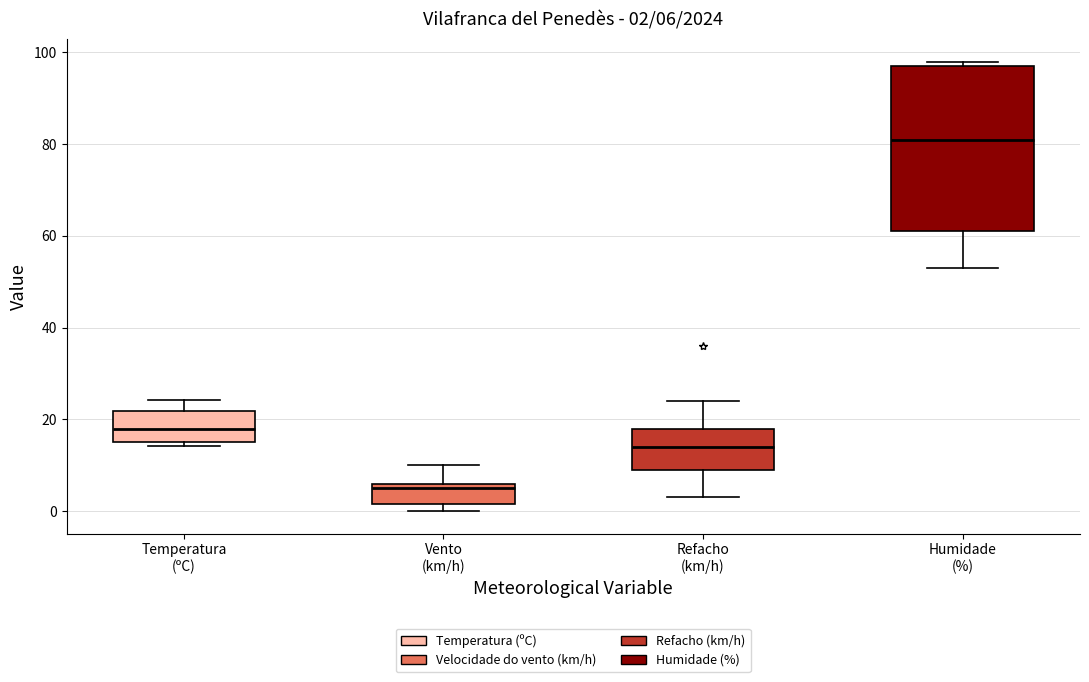

Which box has the lowest median line?

Vento (km/h)